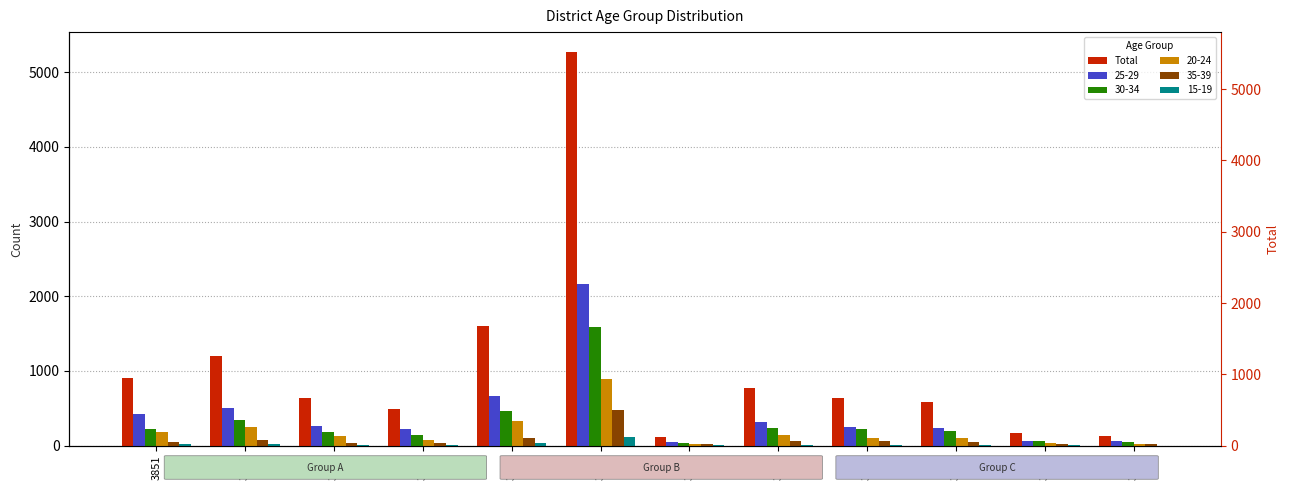

Approximately how many times larger is the value at 3851 compared to 3860?

1.5